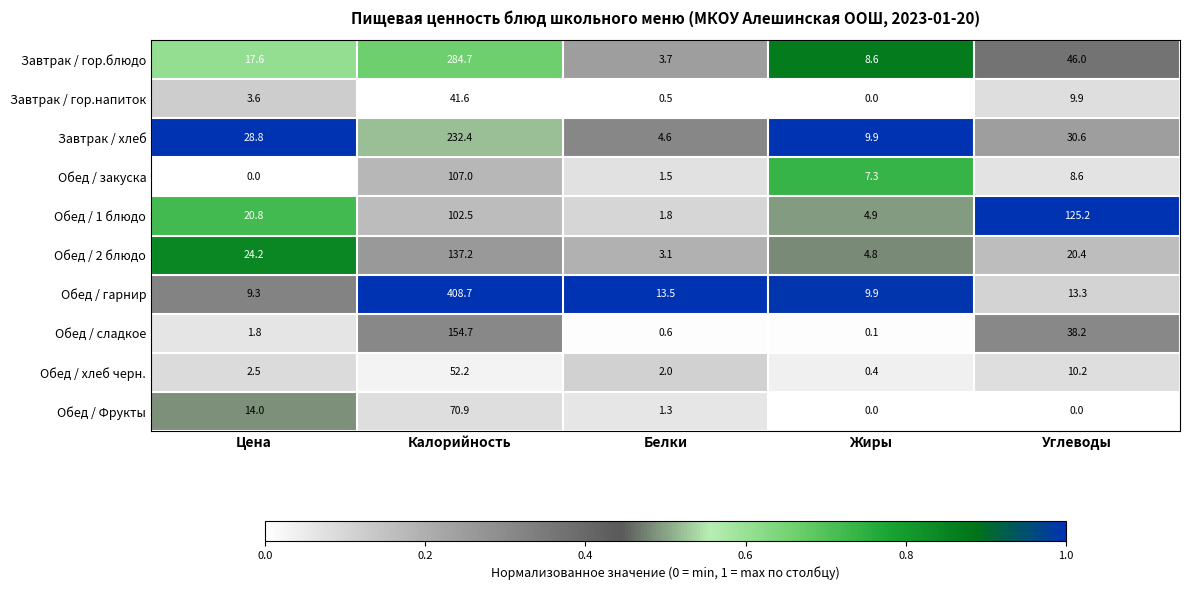

List the series in order of their peak value, lowest first.

Завтрак / гор.напиток, Обед / хлеб черн., Обед / Фрукты, Обед / закуска, Обед / 1 блюдо, Обед / 2 блюдо, Обед / сладкое, Завтрак / хлеб, Завтрак / гор.блюдо, Обед / гарнир